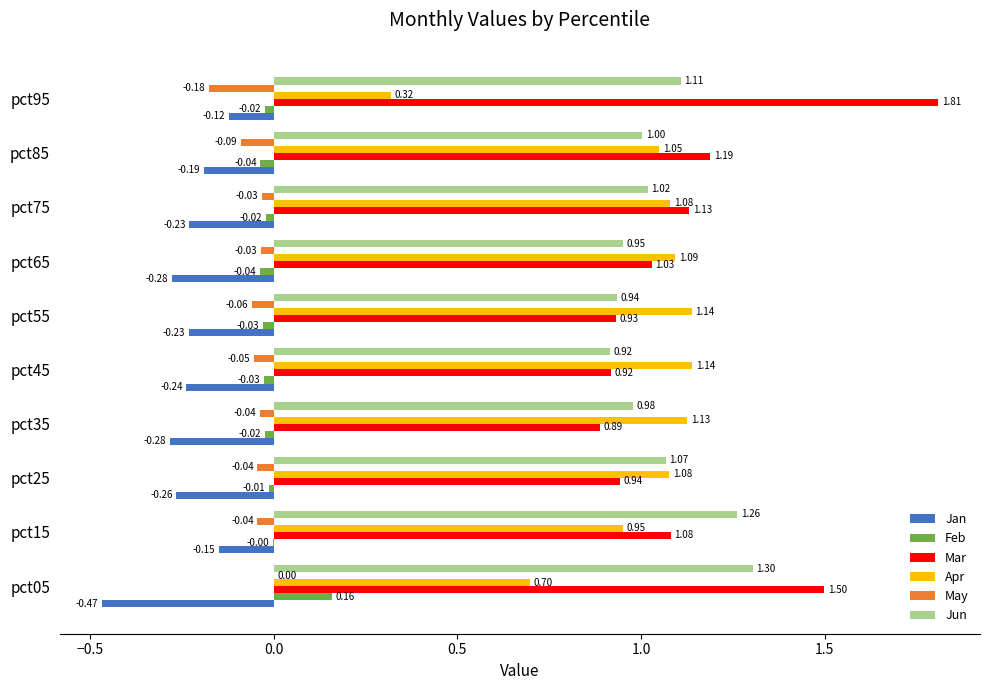

Between pct35 and pct55, which series saw the biggest shift?

Jan